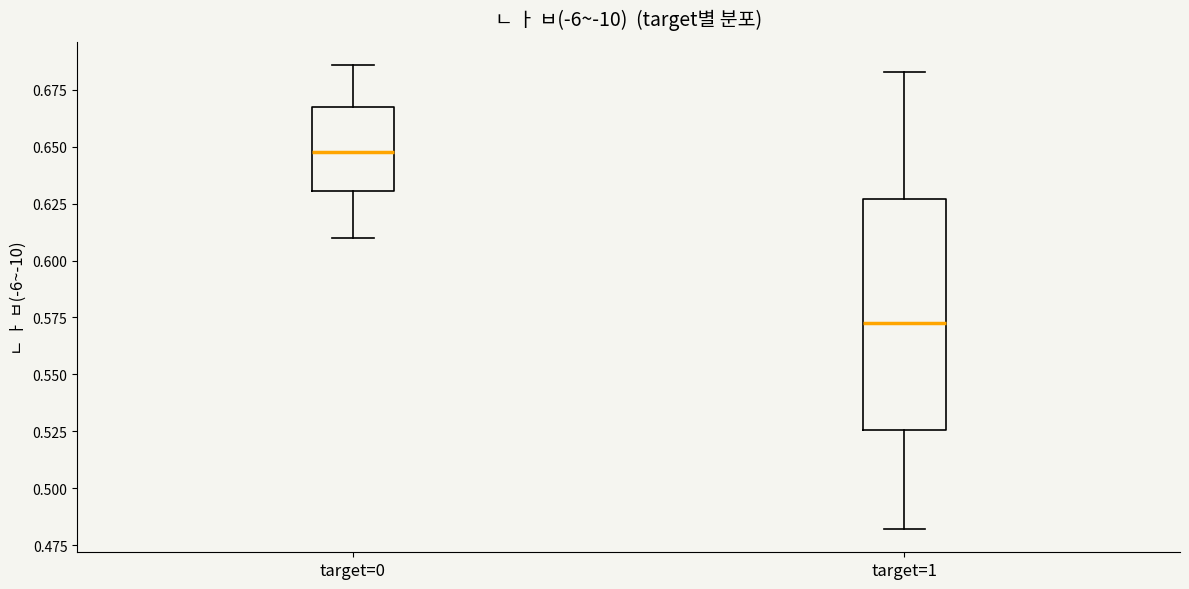

Which box's median line is the lowest?

target=1